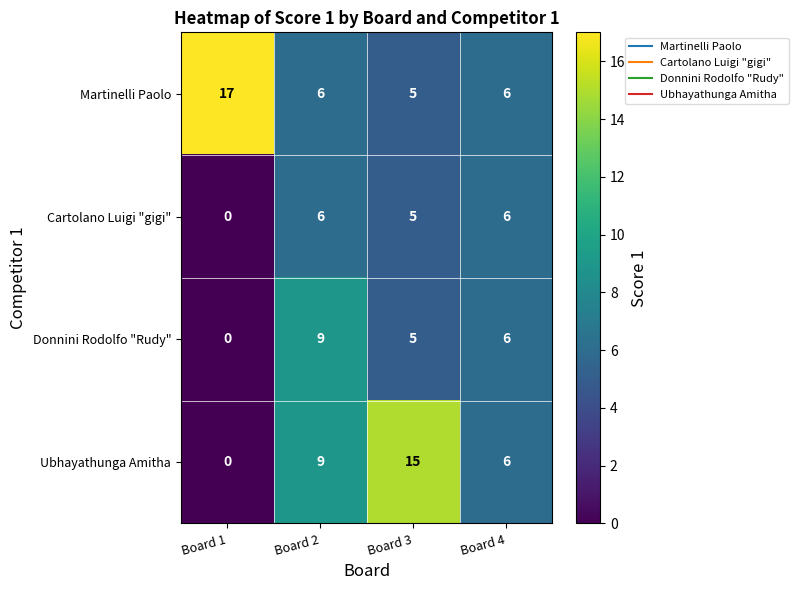

Which category has the highest value in the Ubhayathunga Amitha series?

Board 3